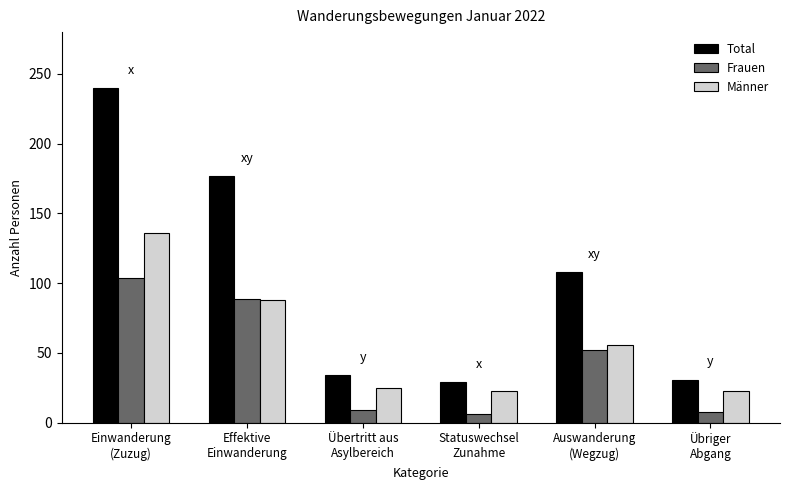

The Frauen series shows 89 at Effektive
Einwanderung. True or false?

True